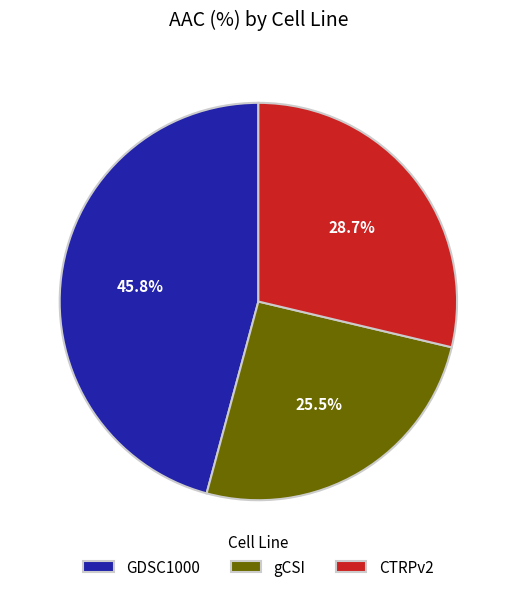

Count the number of slices in the pie.

3